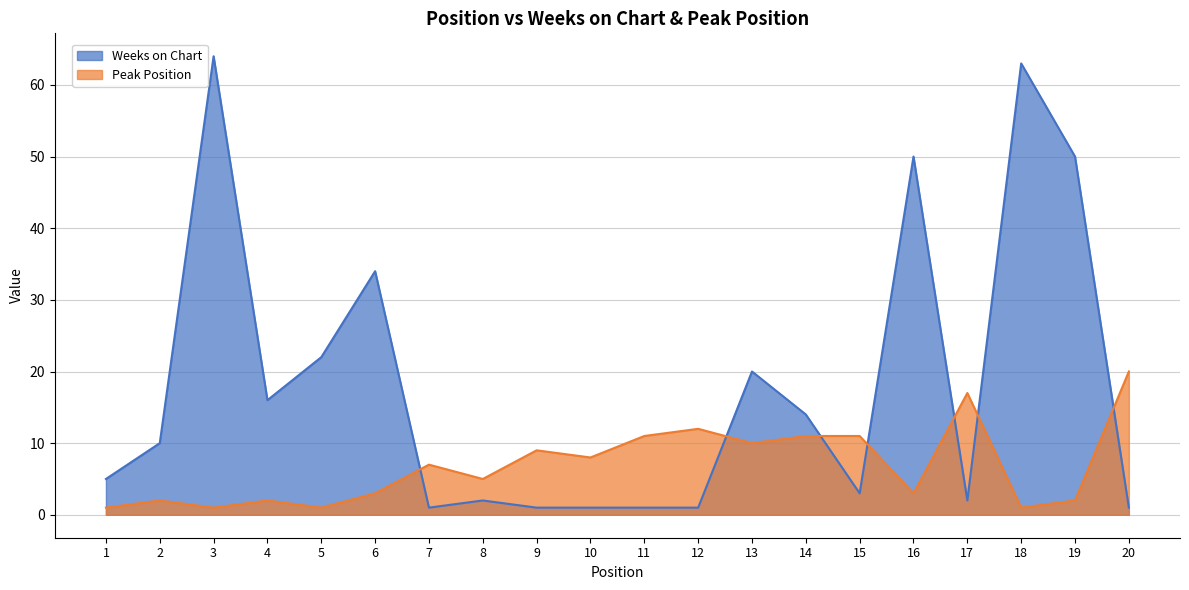

Between which two adjacent categories do Weeks on Chart and Peak Position first intersect?

6 and 7